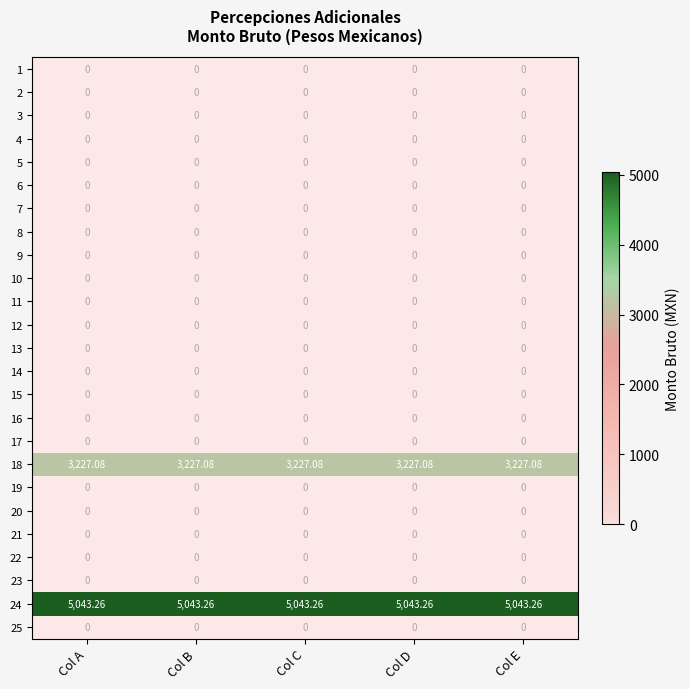

What is the spread (max minus min) of values at Col A?

5043.3